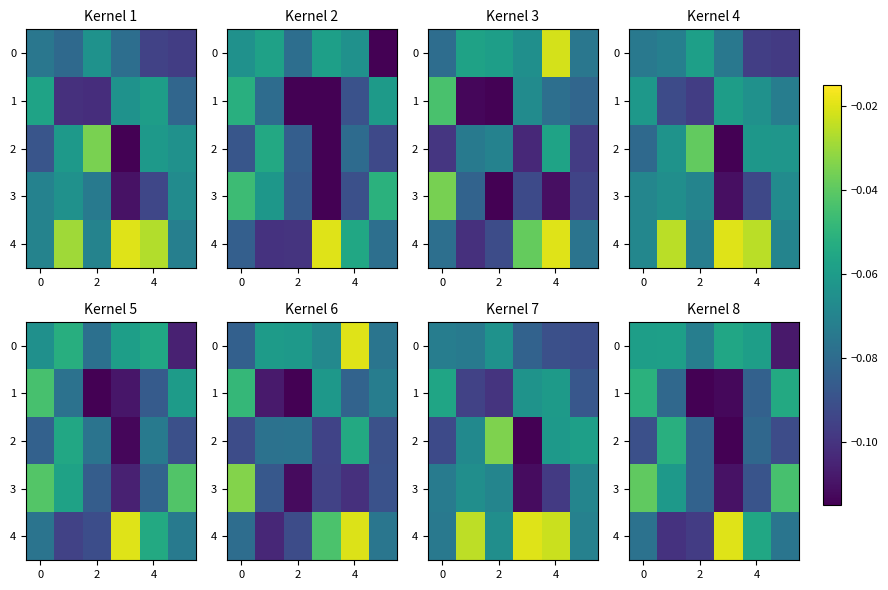

How many distinct data groups are displayed?

5